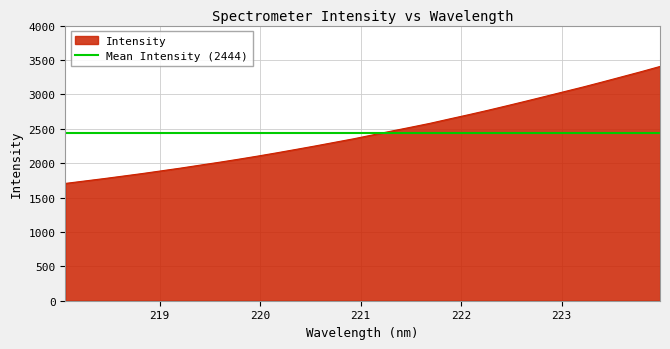

At which label does the data first exceed 2409?

221.1174